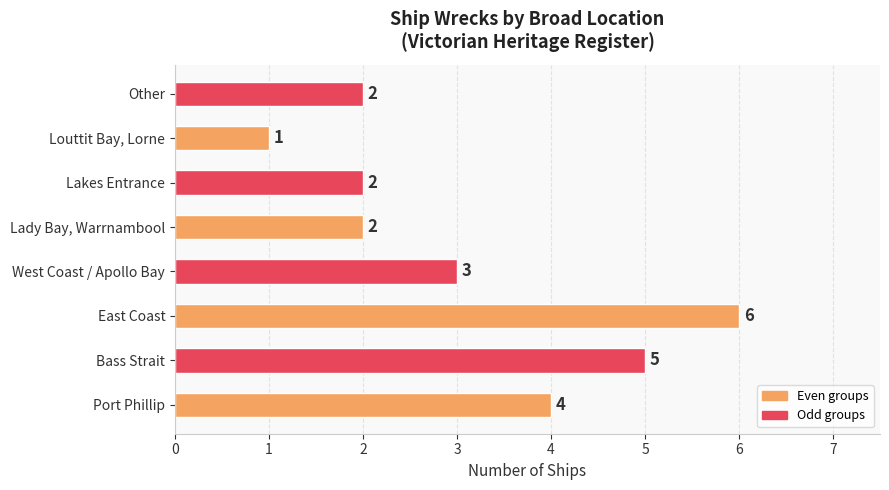

What is the ratio of the value at Louttit Bay, Lorne to the value at Lady Bay, Warrnambool?

0.5